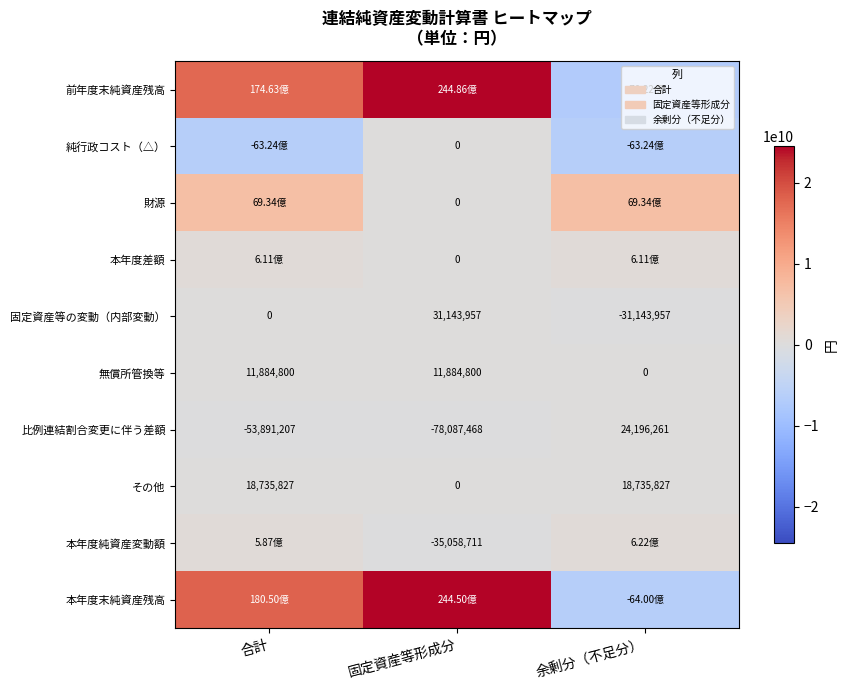

What is the sum of the その他 values at 固定資産等形成分 and 合計?

18735827